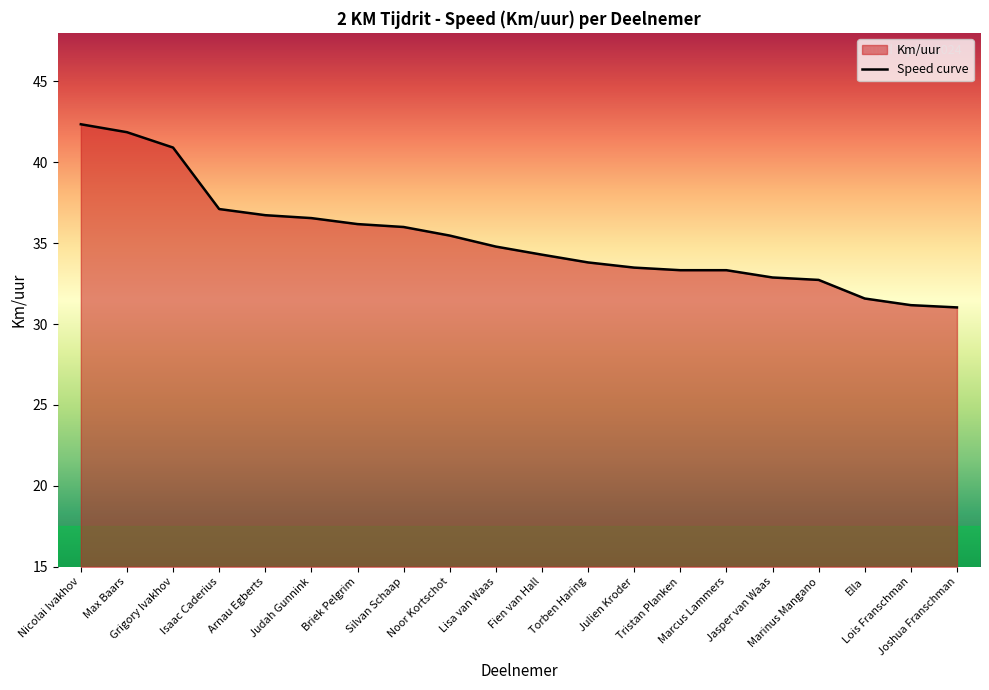

Does the chart have visible grid lines?

No